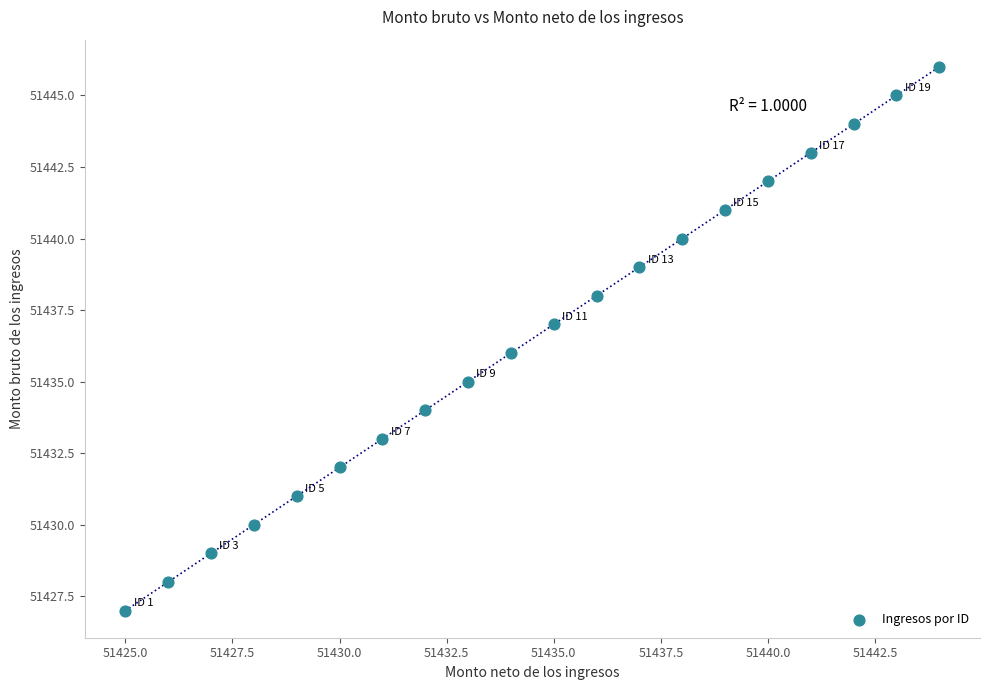

What is the range of X values (max minus min)?

19